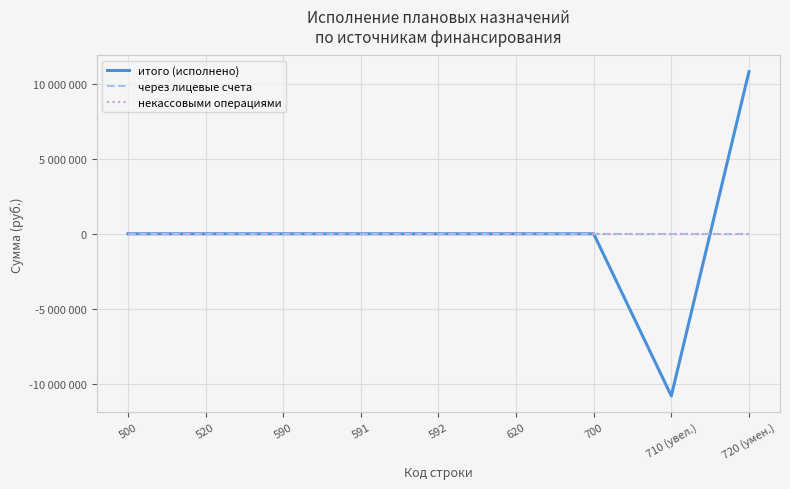

Is this an area chart (filled region under the line)?

No